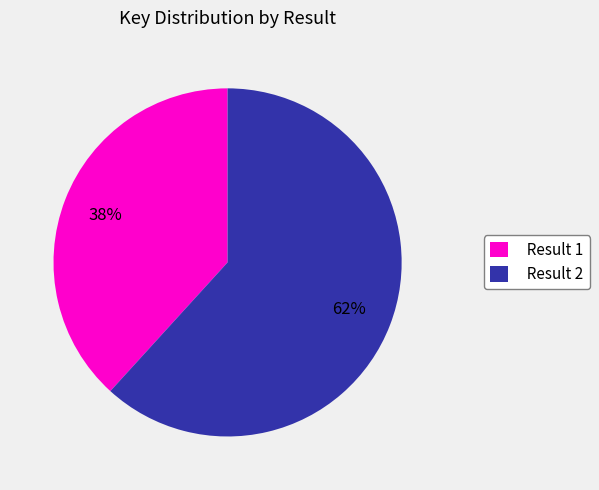

How many segments does this pie chart have?

2